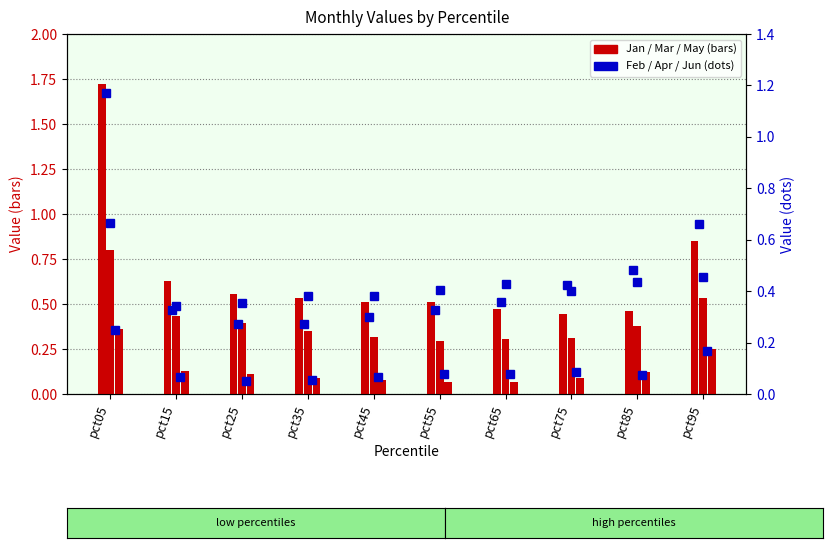

True or false: Feb has a value of 0.4 at pct45.

False